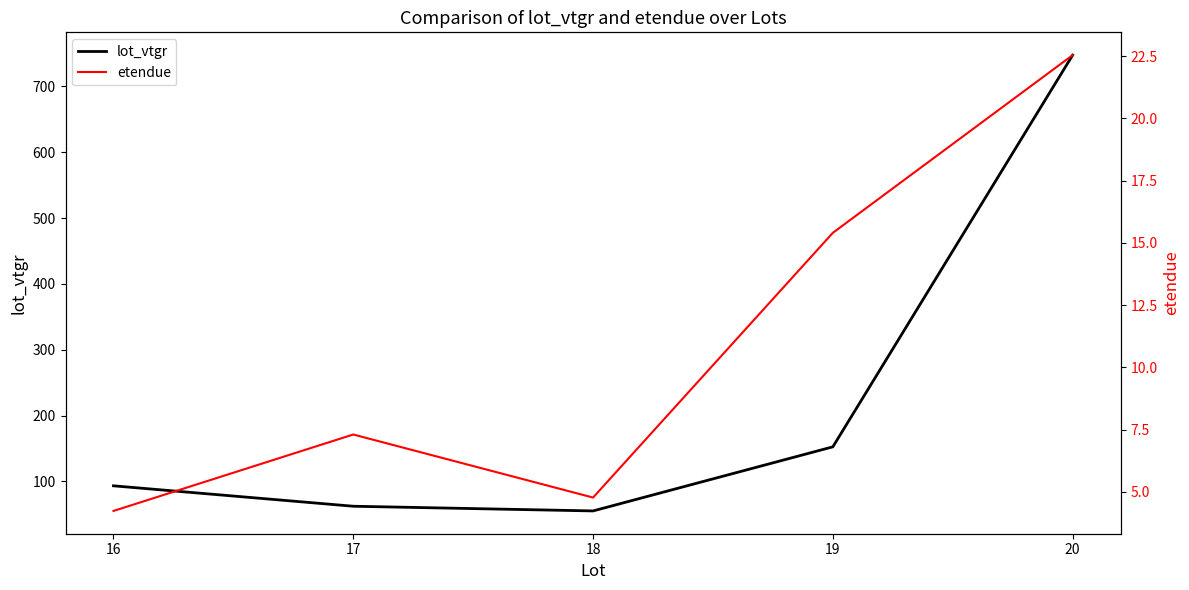

What are all the series names shown in the legend?

lot_vtgr, etendue